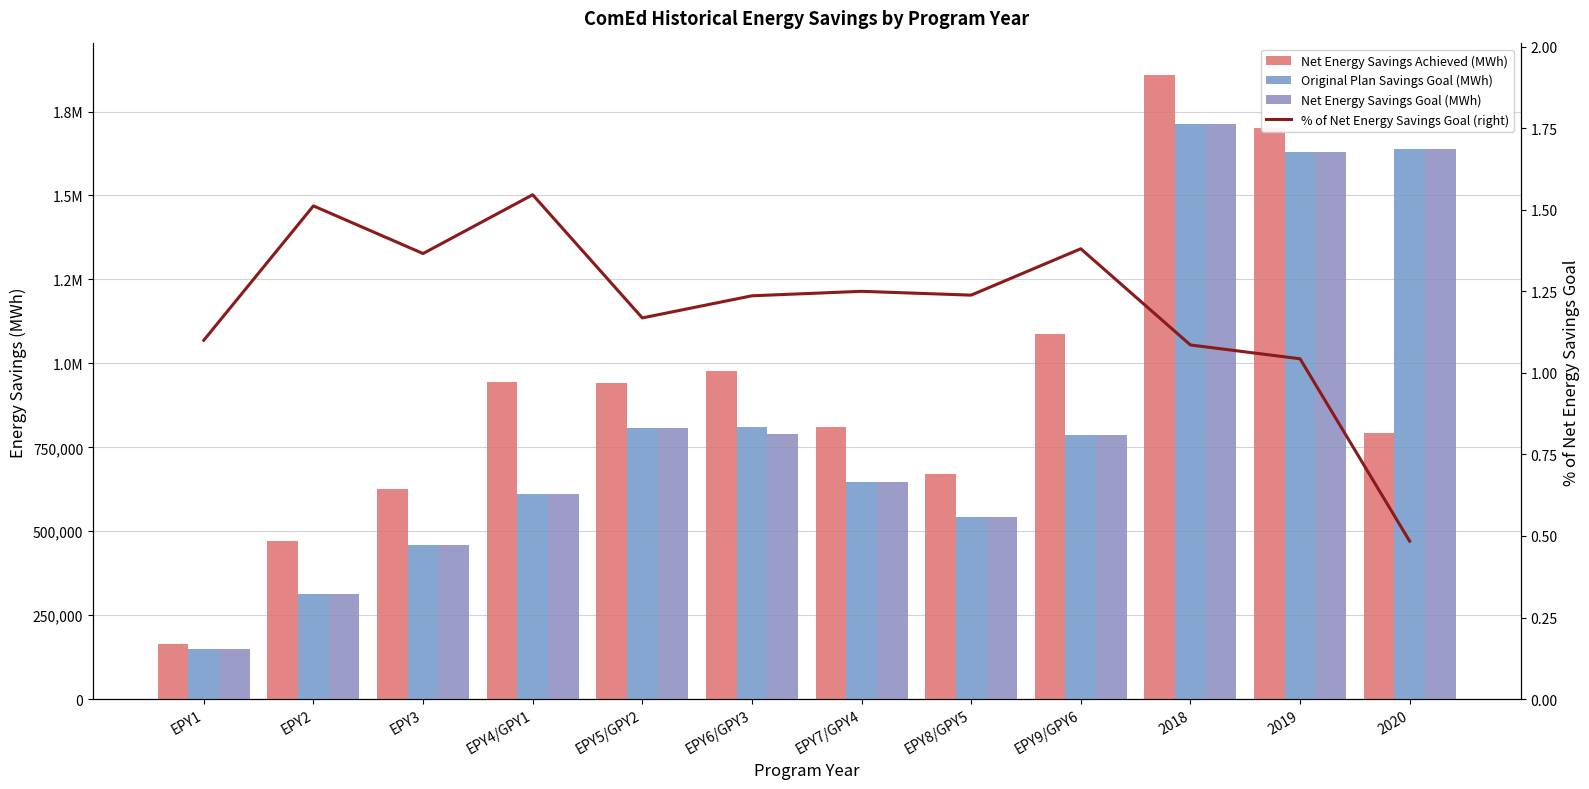

The value of Original Plan Savings Goal (MWh) at EPY1 is 74173.0. True or false?

False